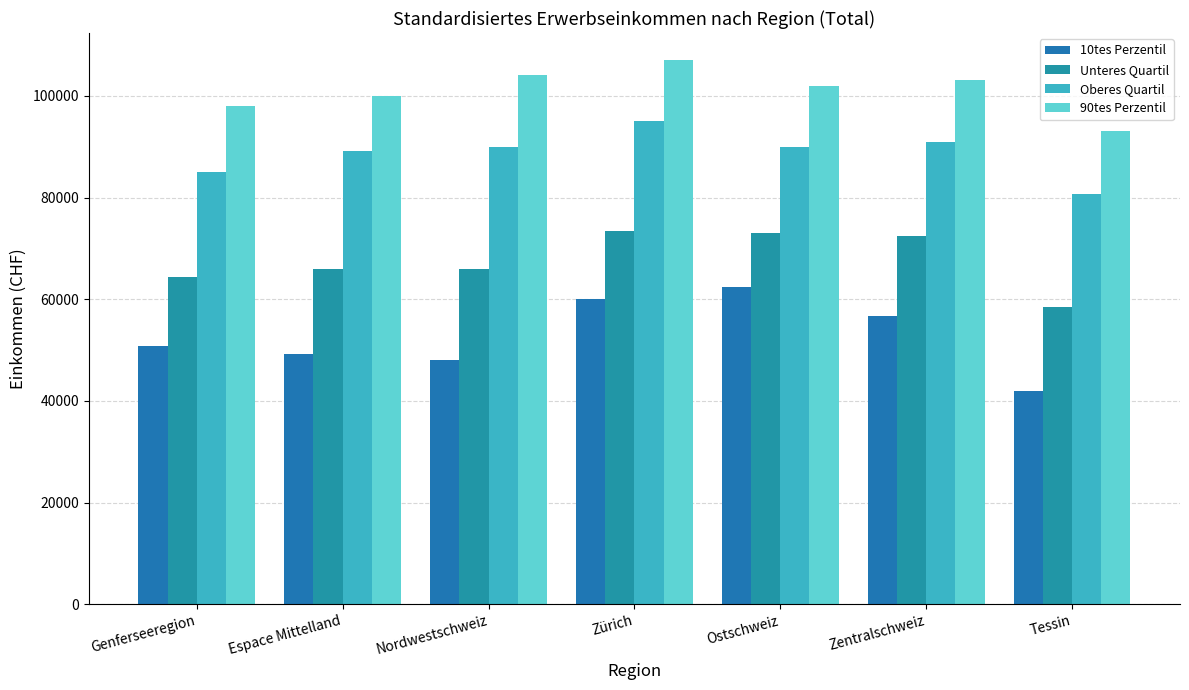

Reading left to right, list all the values displayed in this chart.

10tes Perzentil: 50800	49300	48100	60000	62500	56700	42000
Unteres Quartil: 64400	66000	65900	73400	73000	72500	58500
Oberes Quartil: 85000	89100	90000	95000	90000	91000	80600
90tes Perzentil: 98000	100000	104000	107000	102000	103200	93000